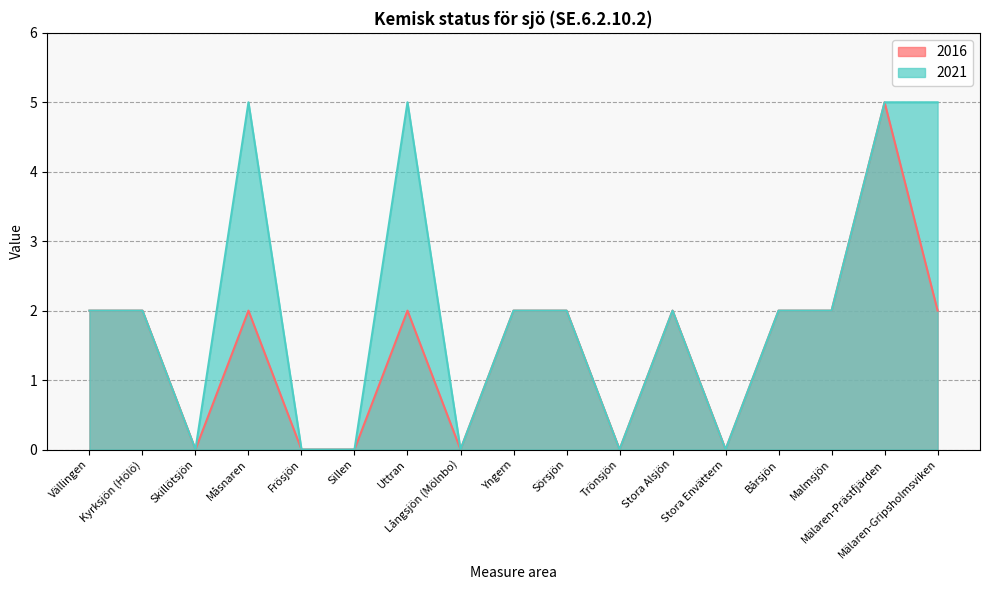

True or false: 2016 and 2021 intersect in this chart.

False